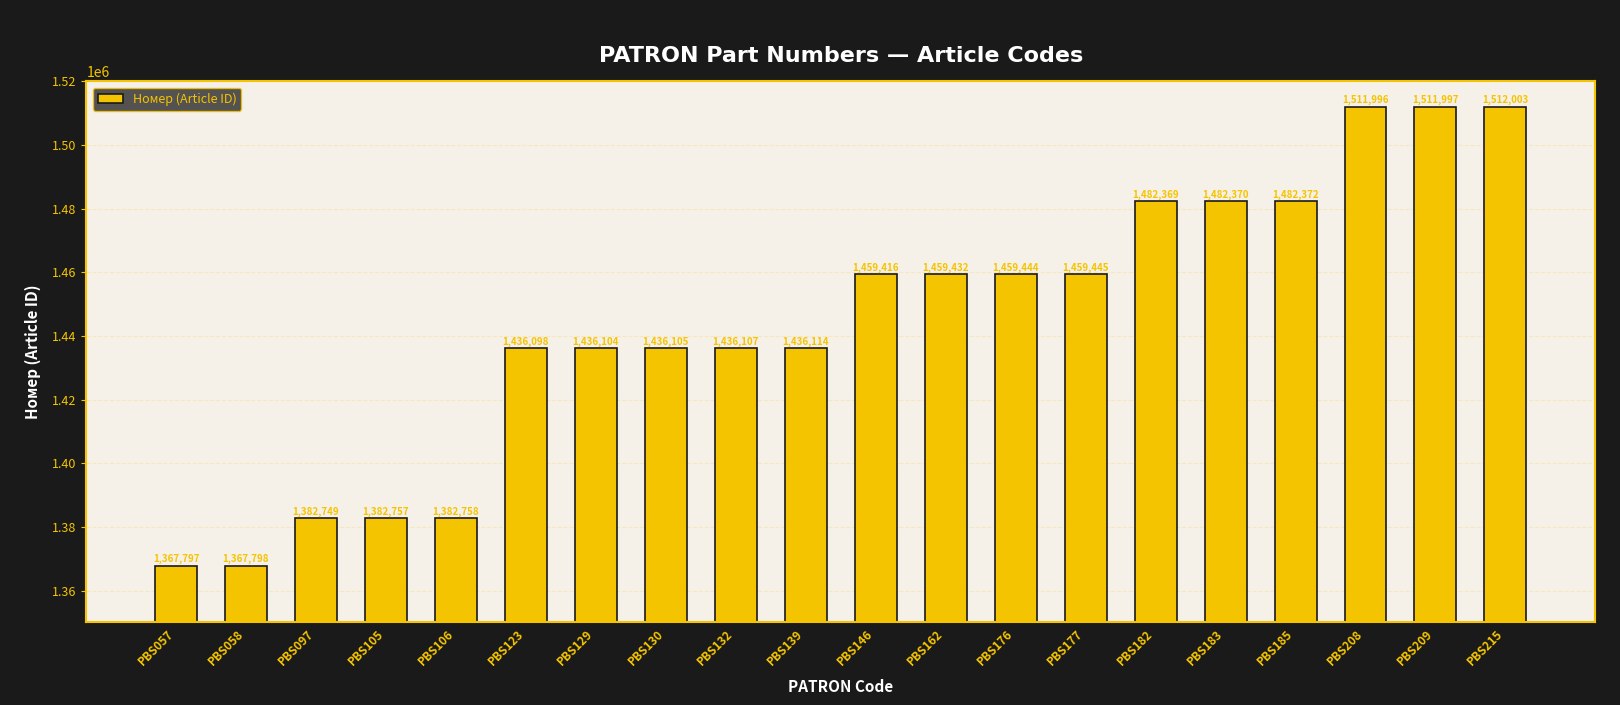

What is the value of the 17th bar from the left?

1482372